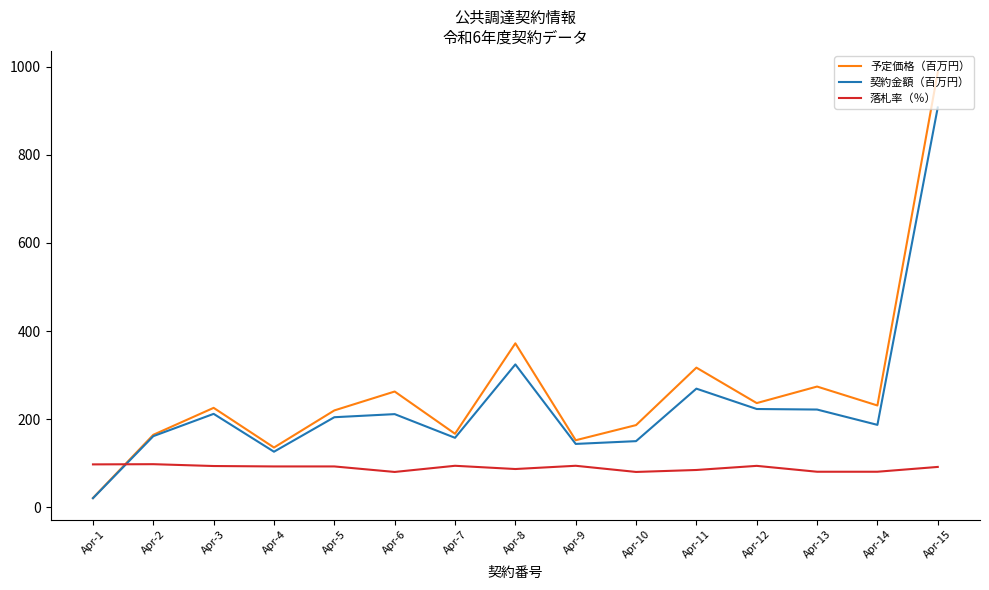

List the series in order of their peak value, highest first.

予定価格（百万円）, 契約金額（百万円）, 落札率（％）